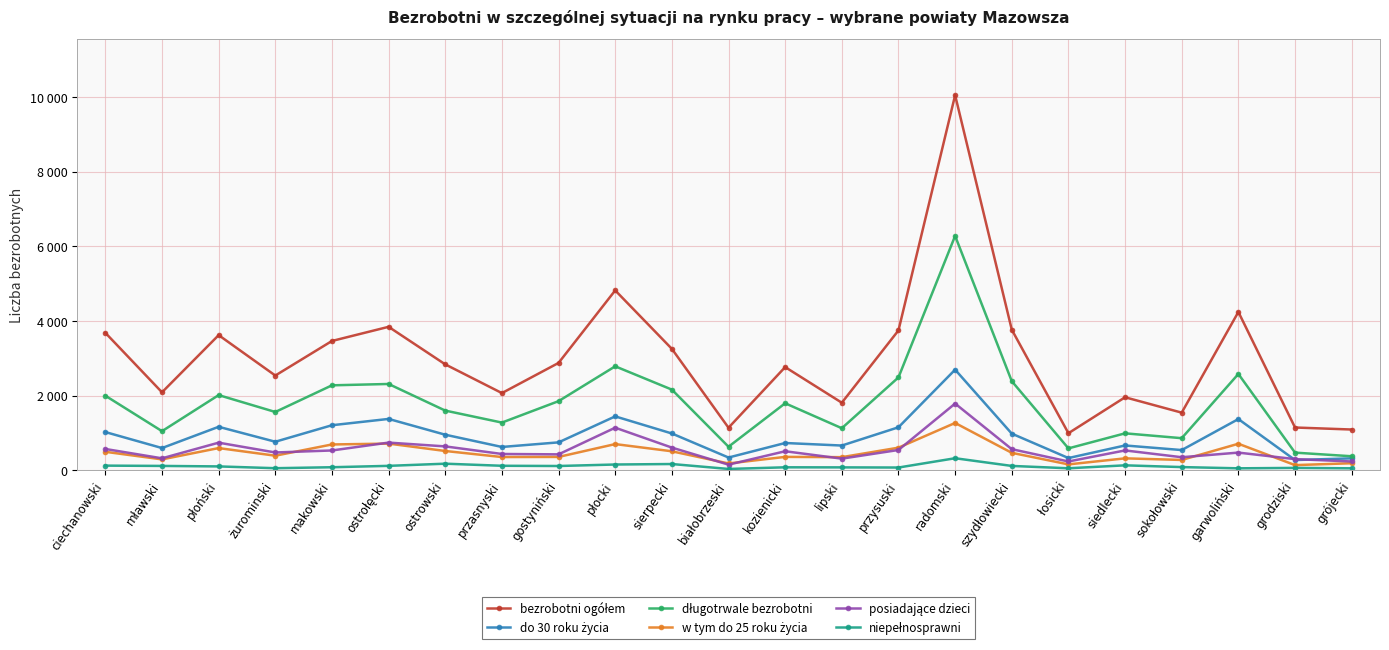

What is the difference between the w tym do 25 roku życia values at łosicki and gostyniński?

200